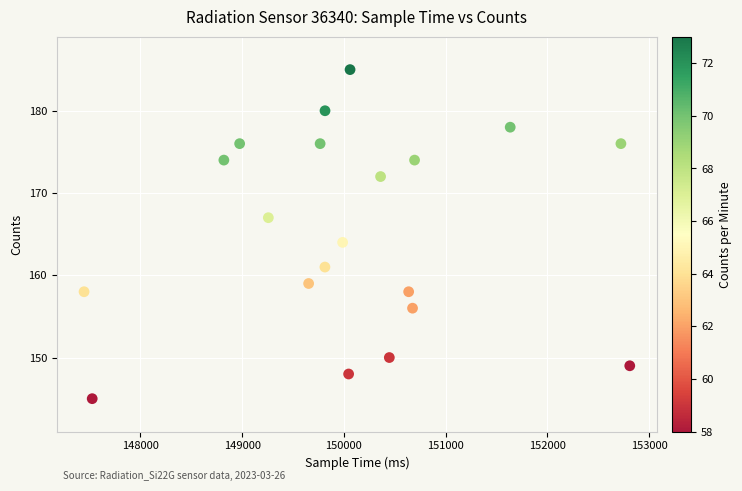

What is the range of Y values (max minus min)?

40